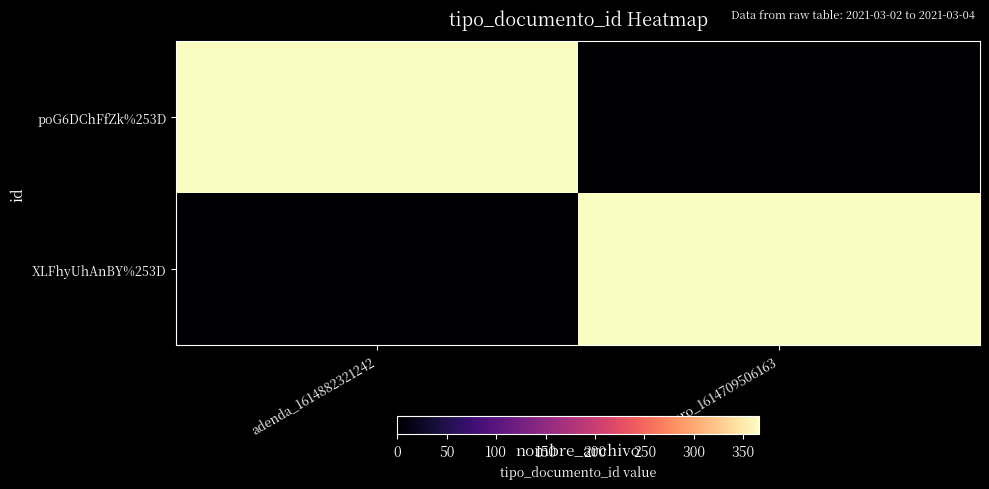

How many categories are shown in the chart?

2